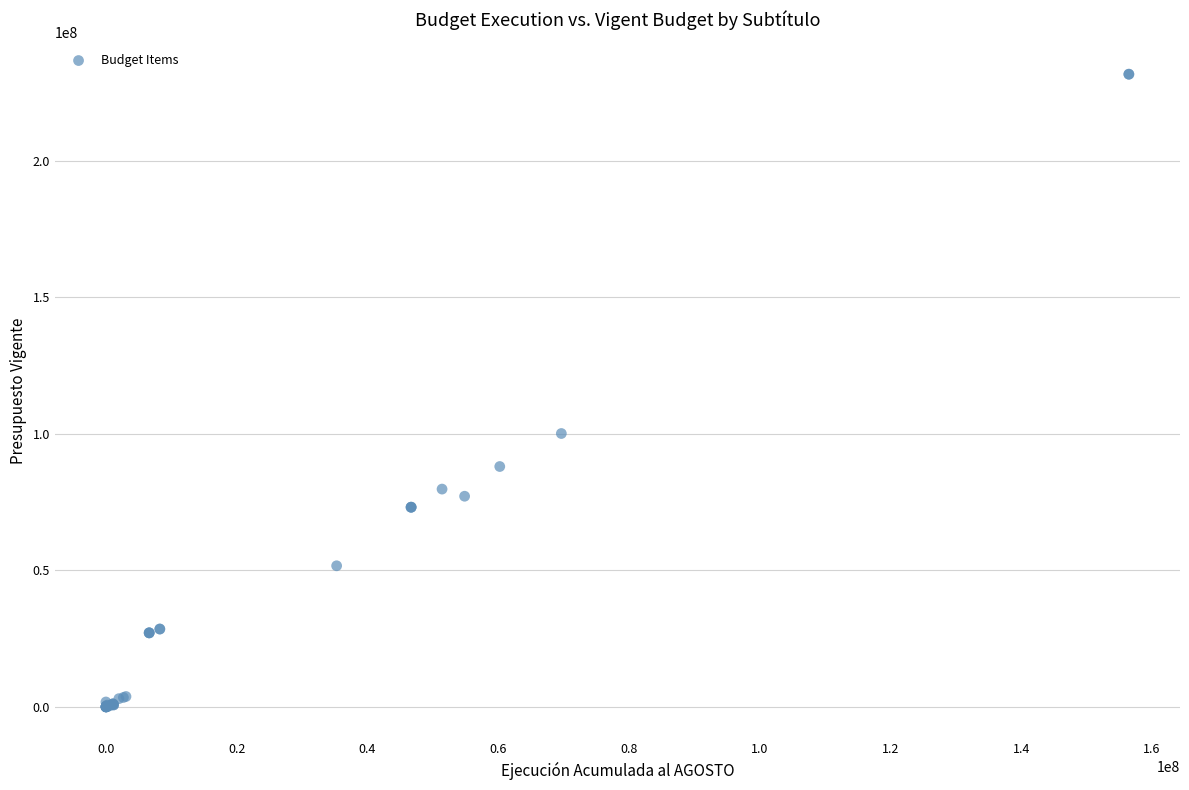

What Y value in the scatter plot is closest to 115896217?

100152627